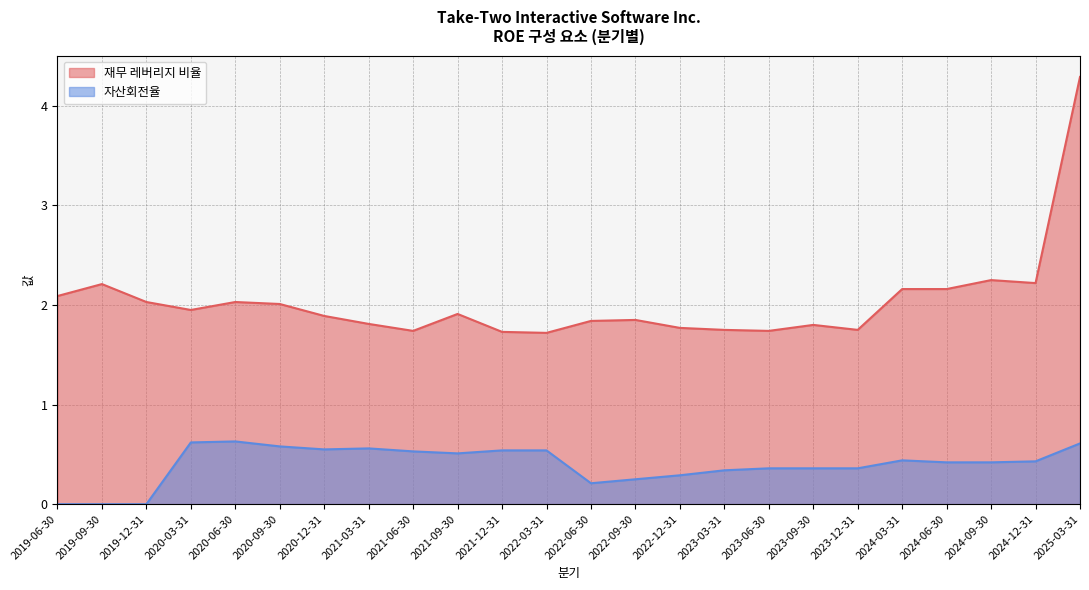

Reading left to right, transcribe all the data shown in this chart.

재무 레버리지 비율: 2.1	2.2	2.0	1.9	2.0	2.0	1.9	1.8	1.7	1.9	1.7	1.7	1.8	1.9	1.8	1.8	1.7	1.8	1.8	2.2	2.2	2.2	2.2	4.3
자산회전율: 0.0	0.0	0.0	0.6	0.6	0.6	0.6	0.6	0.5	0.5	0.5	0.5	0.2	0.2	0.3	0.3	0.4	0.4	0.4	0.4	0.4	0.4	0.4	0.6